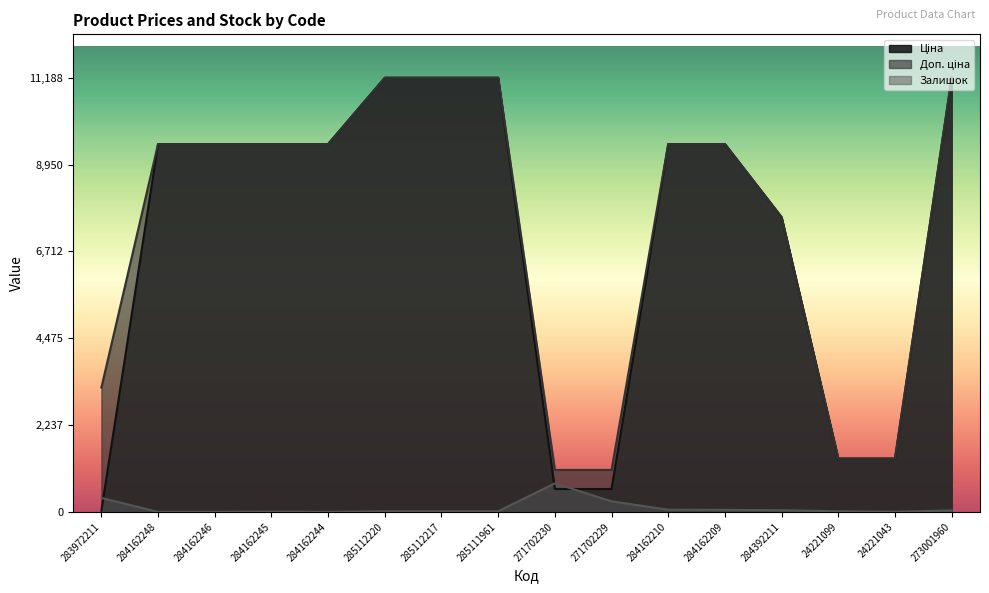

Which category has the highest value in the Доп. ціна series?

285112220